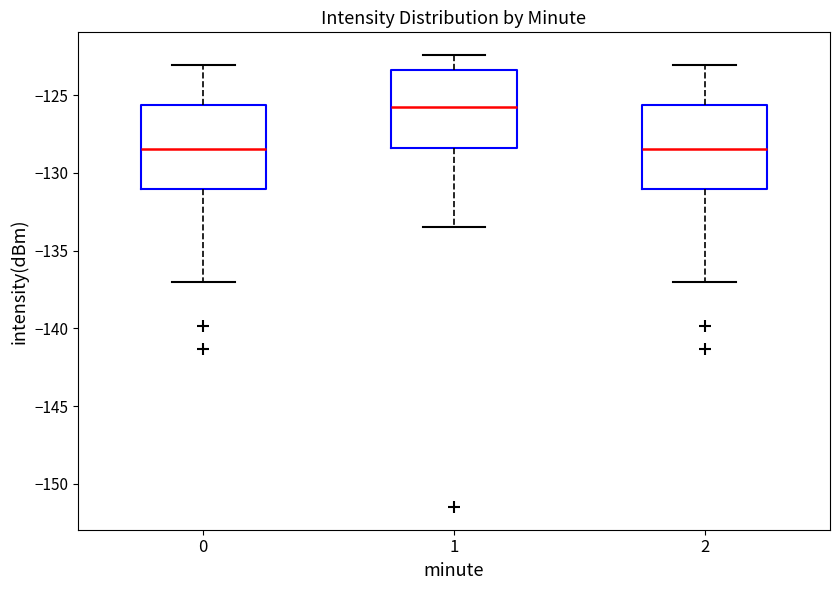

Which box's median line is the highest?

1